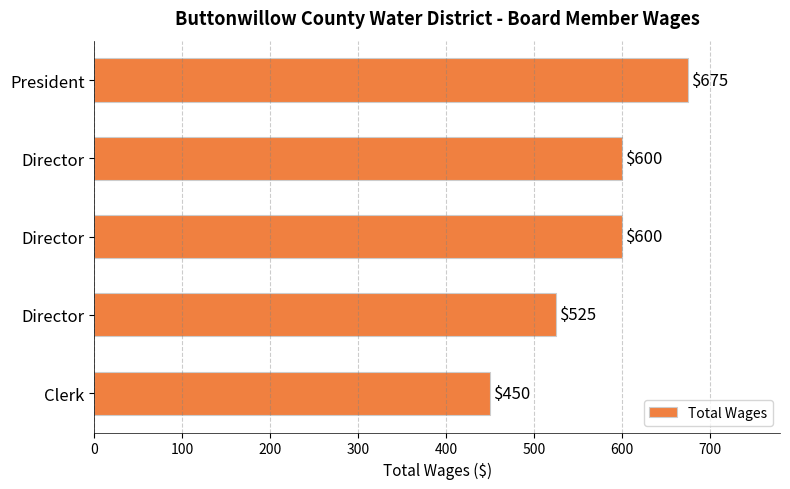

Are the bars horizontal?

Yes